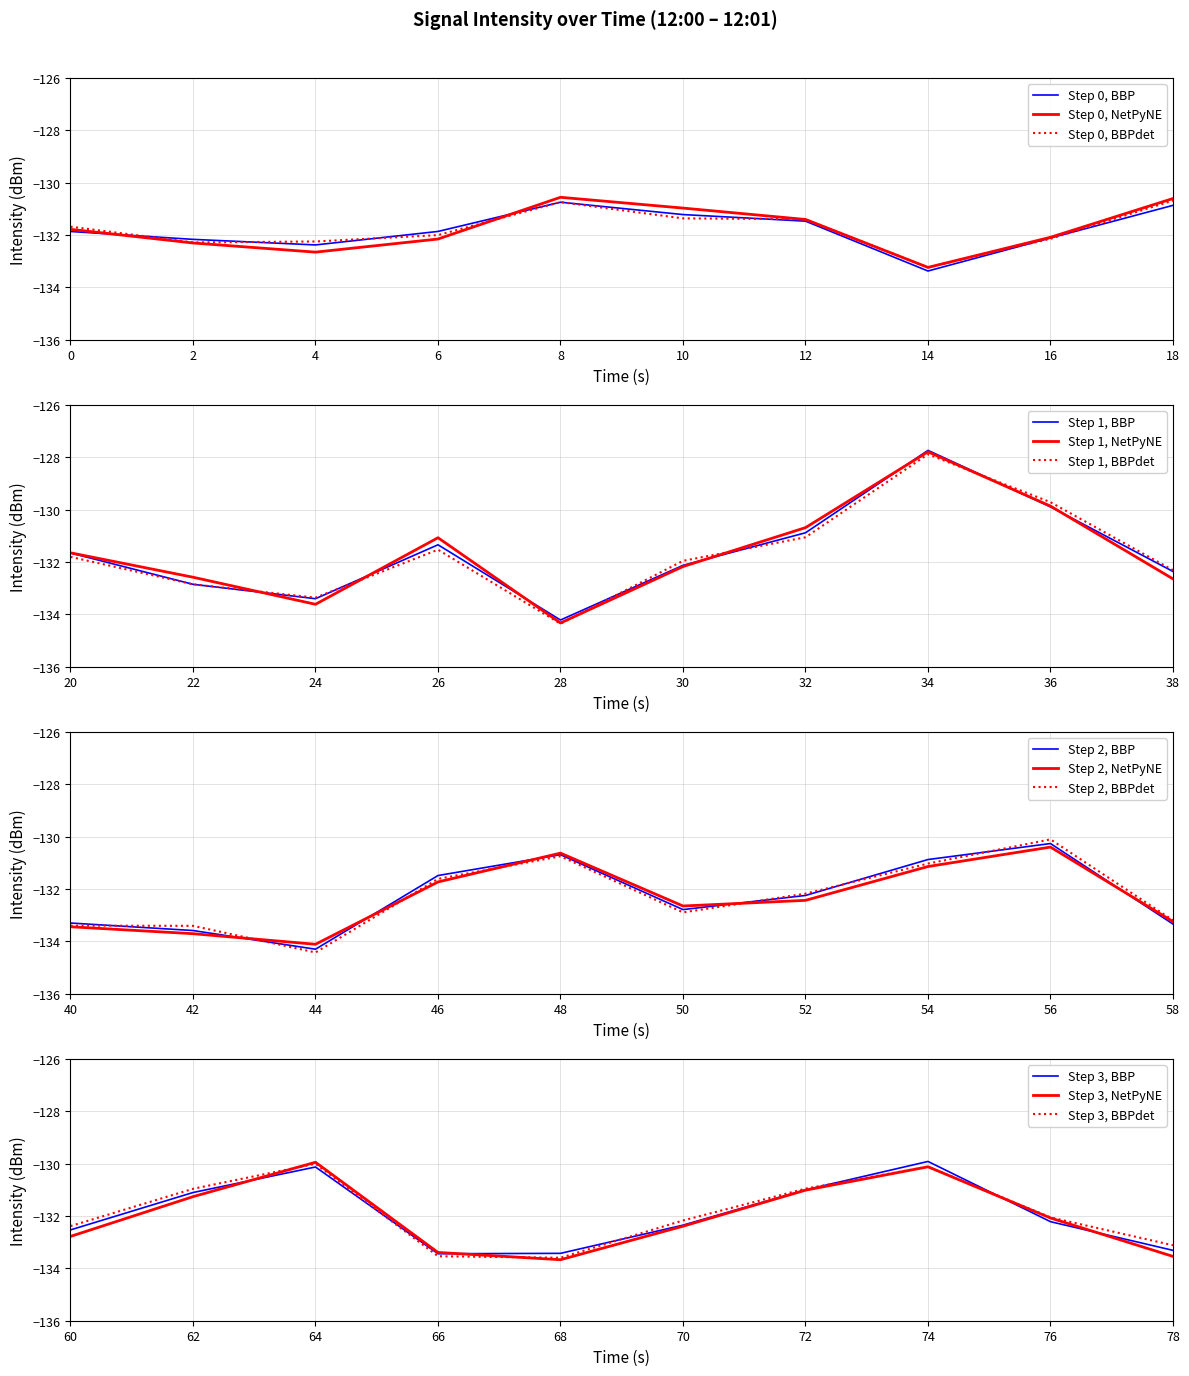

How many interior local valleys (lower than both neighbors) does the data have?

8